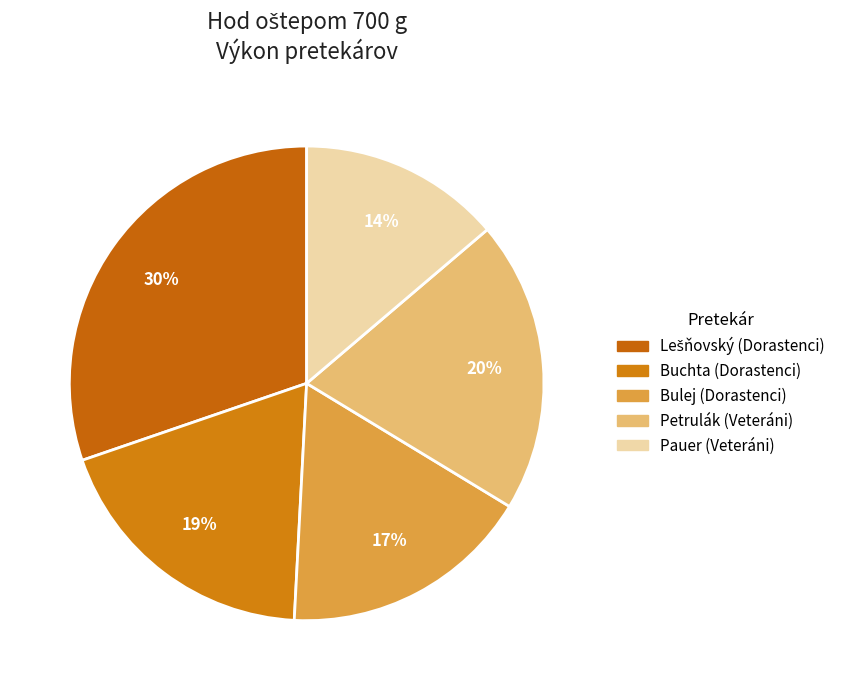

How many segments does this pie chart have?

5